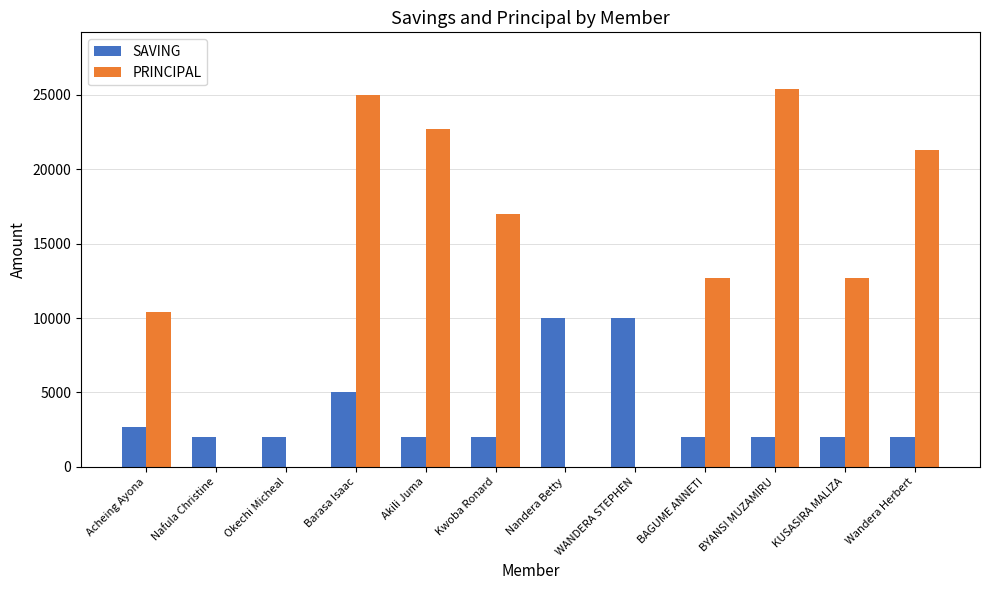

What are all the series names shown in the legend?

SAVING, PRINCIPAL